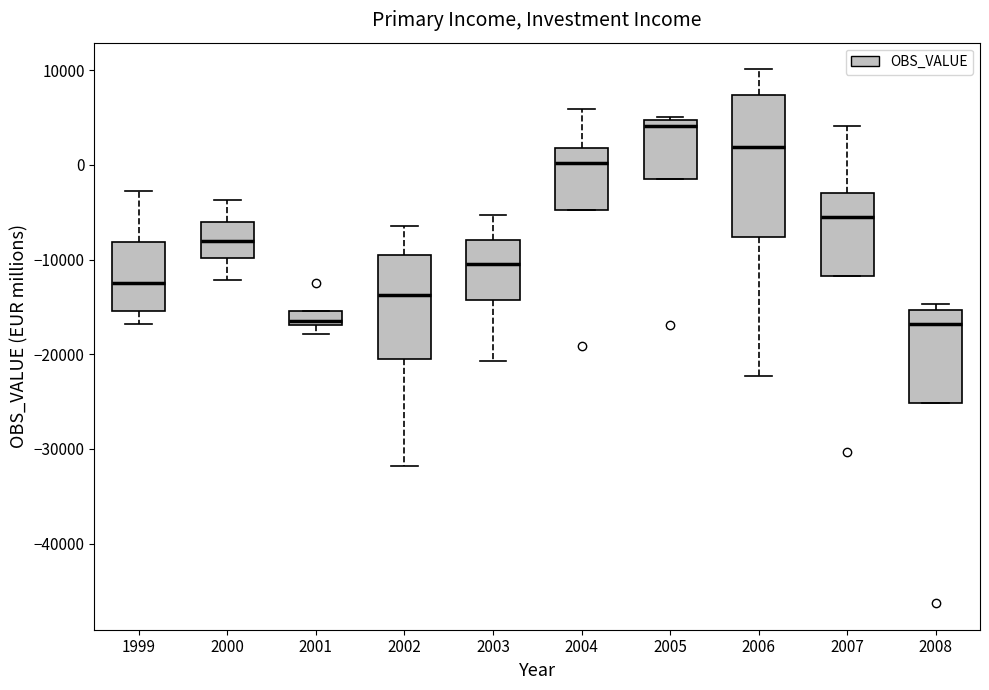

Which box has the highest median line?

2005